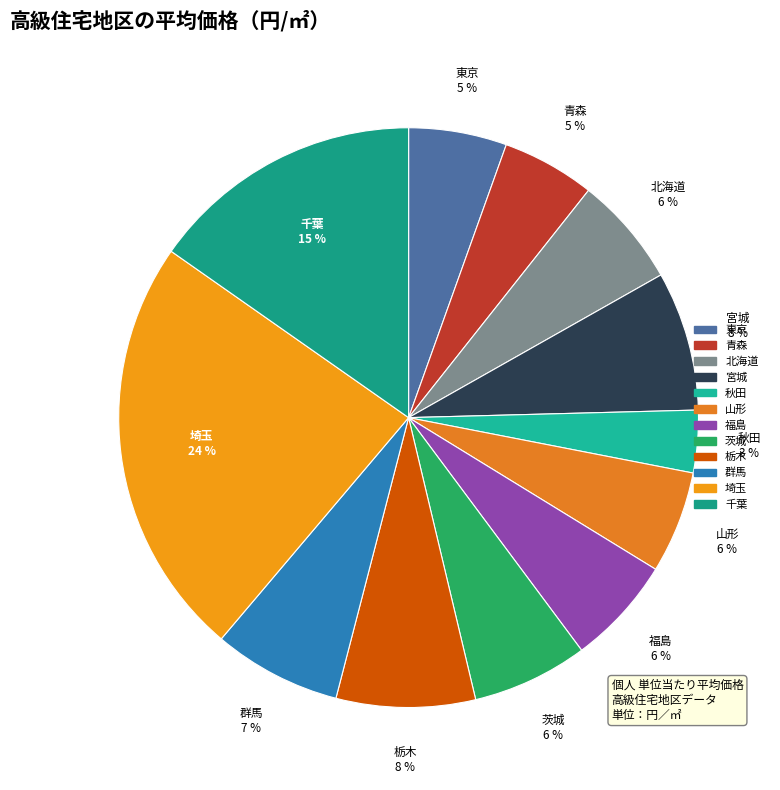

Do 栃木 and 山形 together represent more than half of the pie?

No